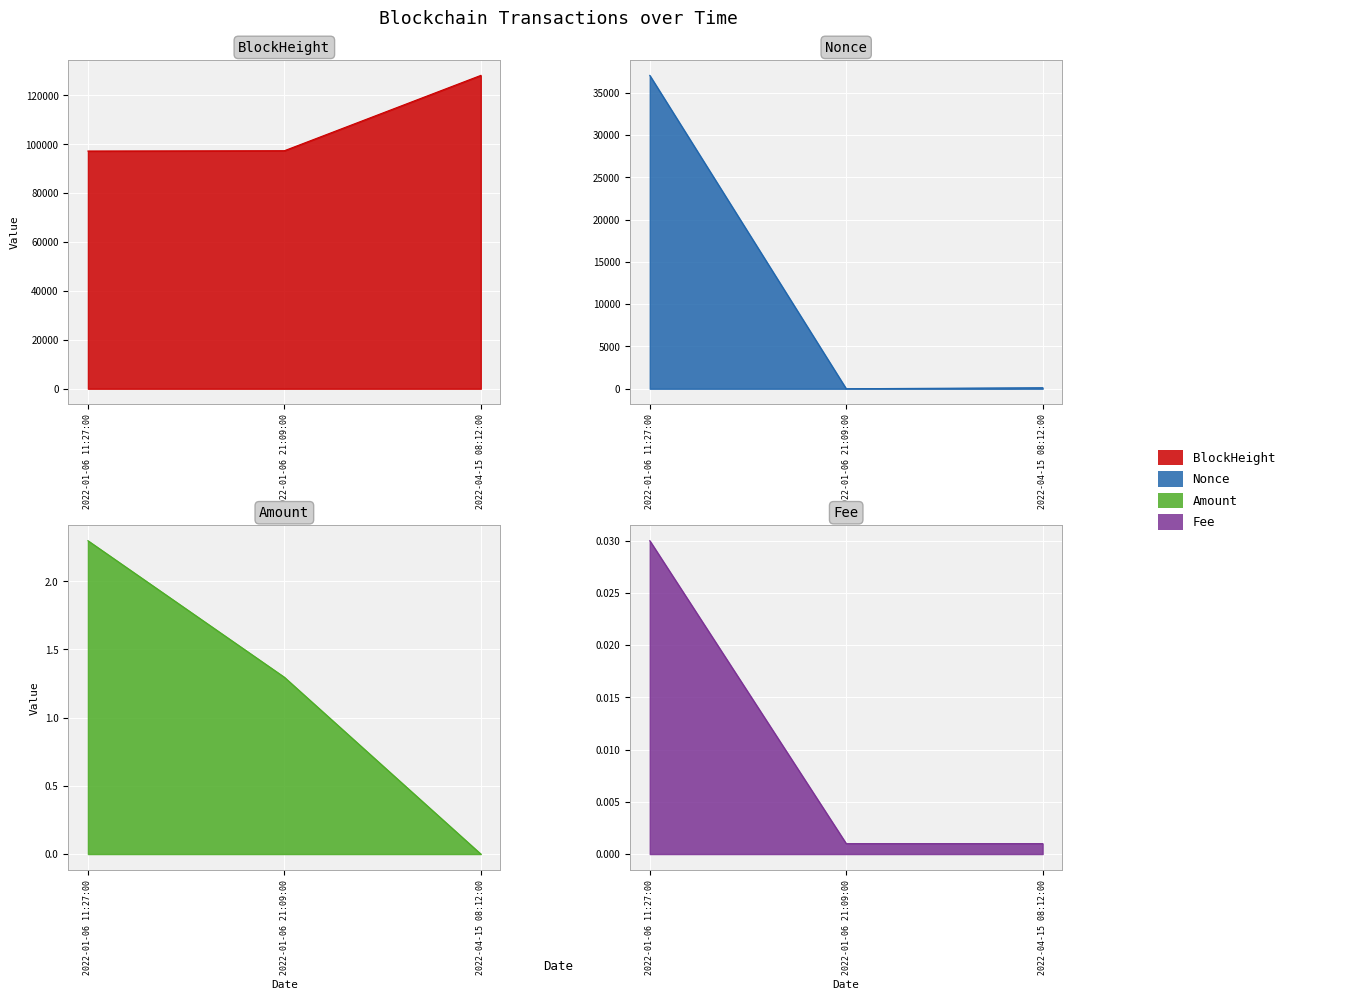

Is it true that Fee equals 0.0 at 2022-01-06 11:27:00?

False